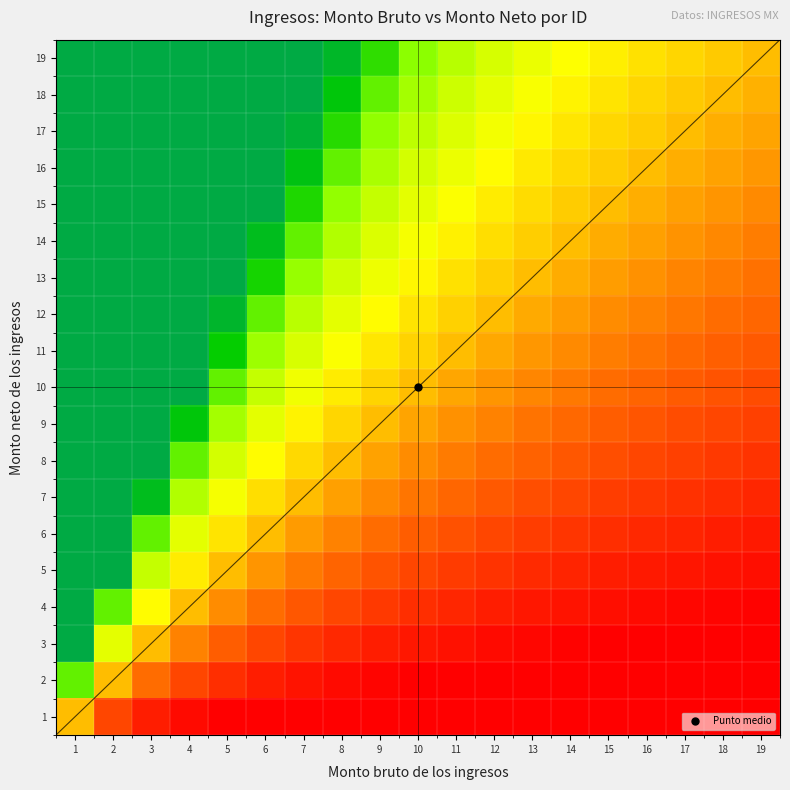

What is the total value across all series at 8?

23.8